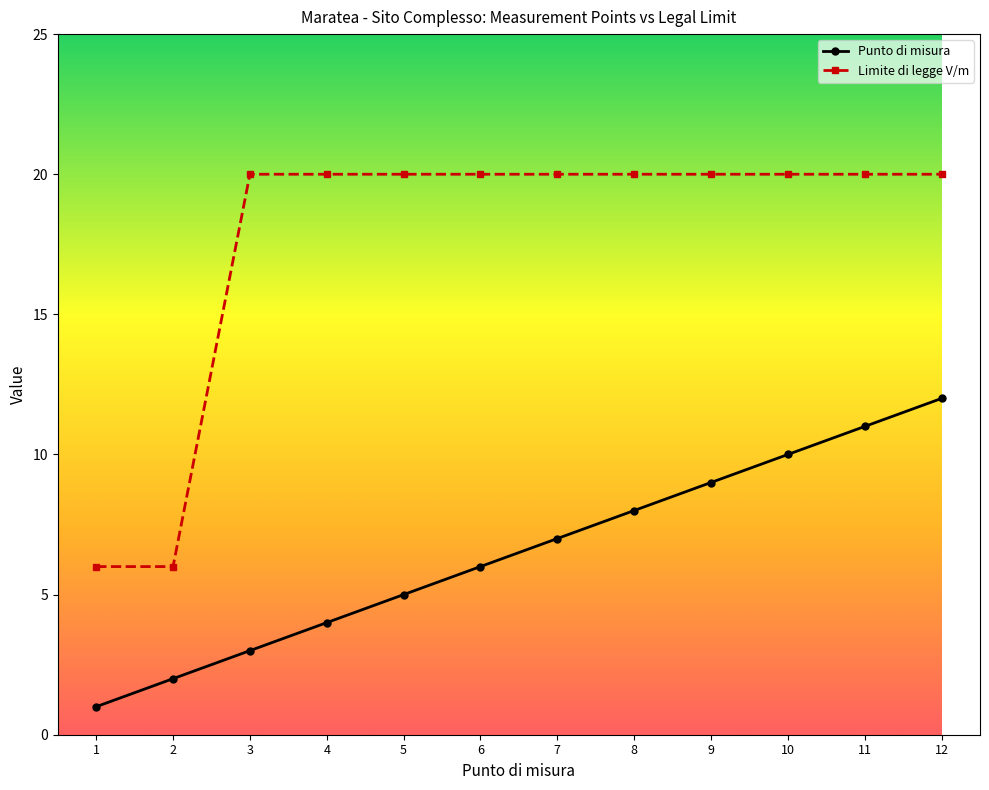

Which series has the widest spread of values?

Limite di legge V/m